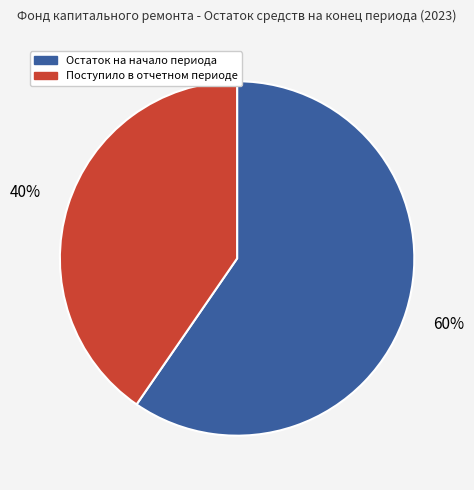

Between Остаток на начало периода and Поступило в отчетном периоде, which is larger?

Остаток на начало периода